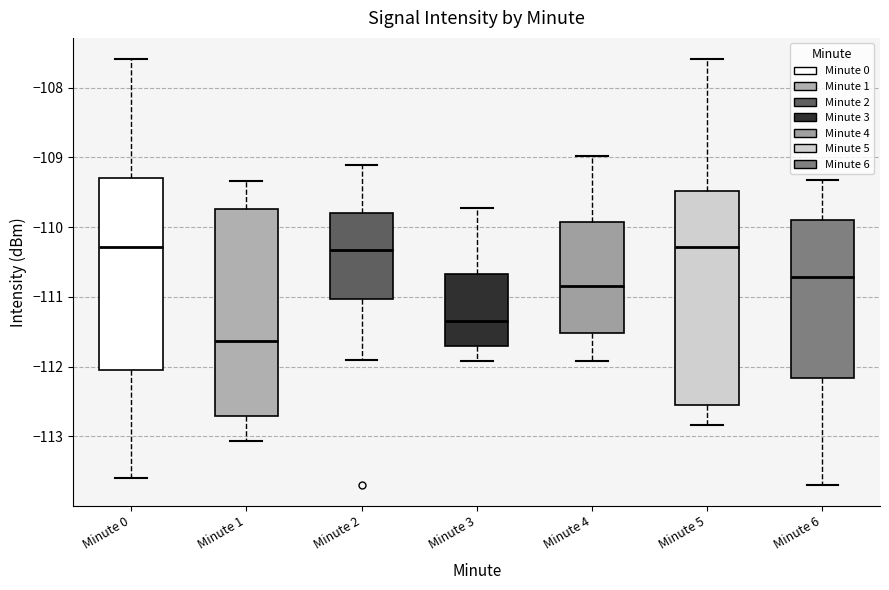

Where is the upper edge of the box for Minute 6 on the y-axis? The values are not printed on the chart, so give them approximately, as read against the axis.

-109.9